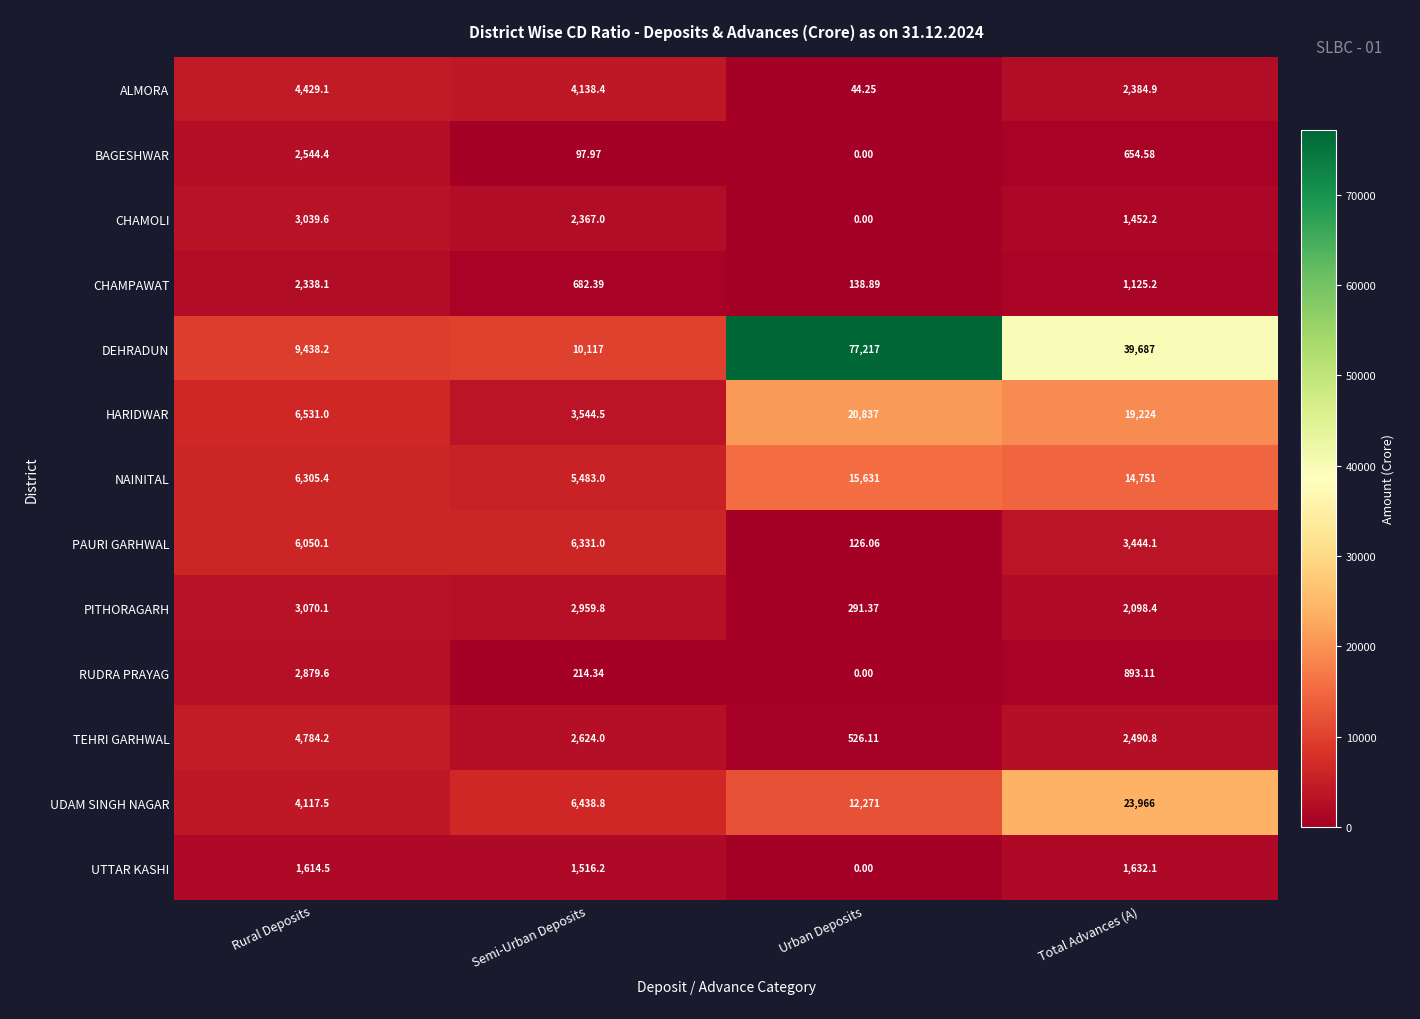

Rank the series at Total Advances (A) from highest to lowest value.

DEHRADUN, UDAM SINGH NAGAR, HARIDWAR, NAINITAL, PAURI GARHWAL, TEHRI GARHWAL, ALMORA, PITHORAGARH, UTTAR KASHI, CHAMOLI, CHAMPAWAT, RUDRA PRAYAG, BAGESHWAR